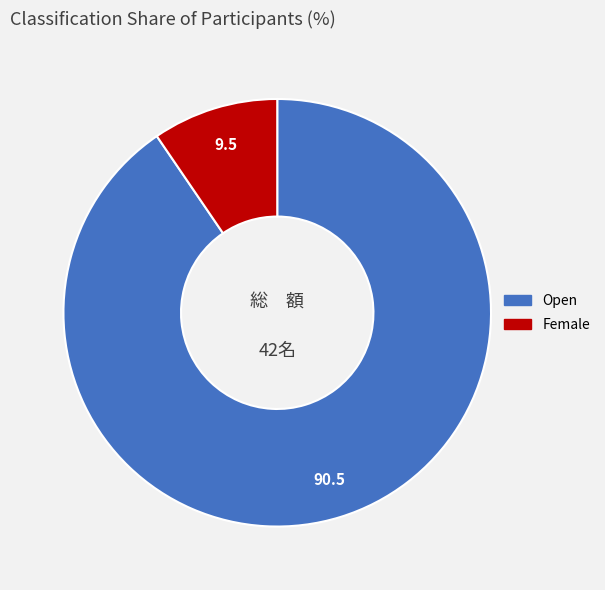

The Female slice represents 10% of the pie. True or false?

True